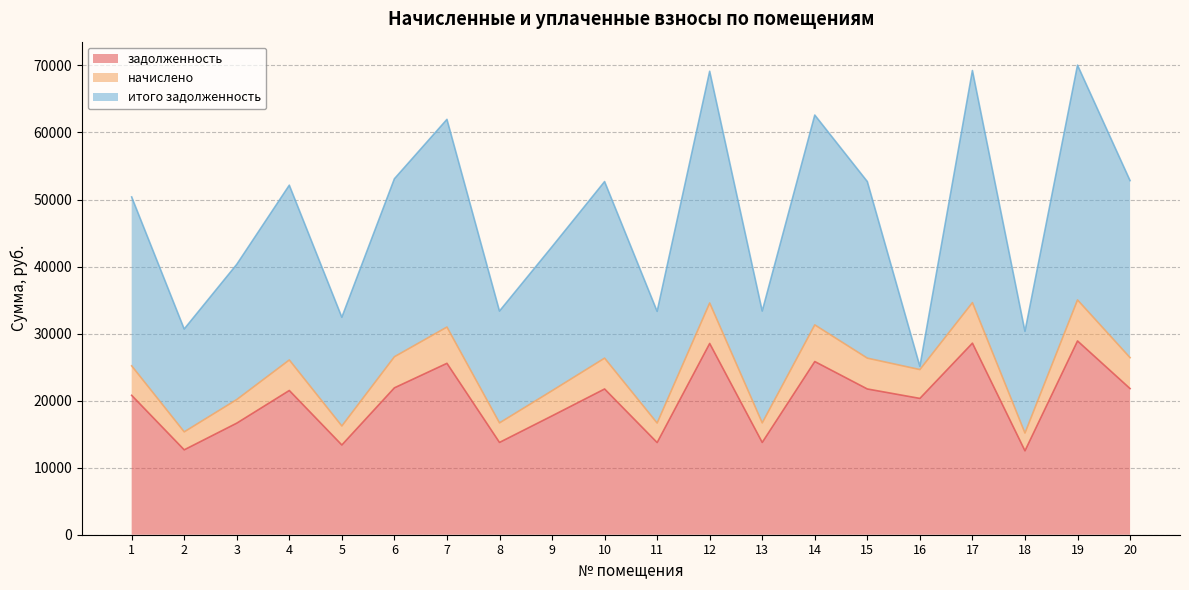

True or false: начислено and задолженность cross at least once.

False